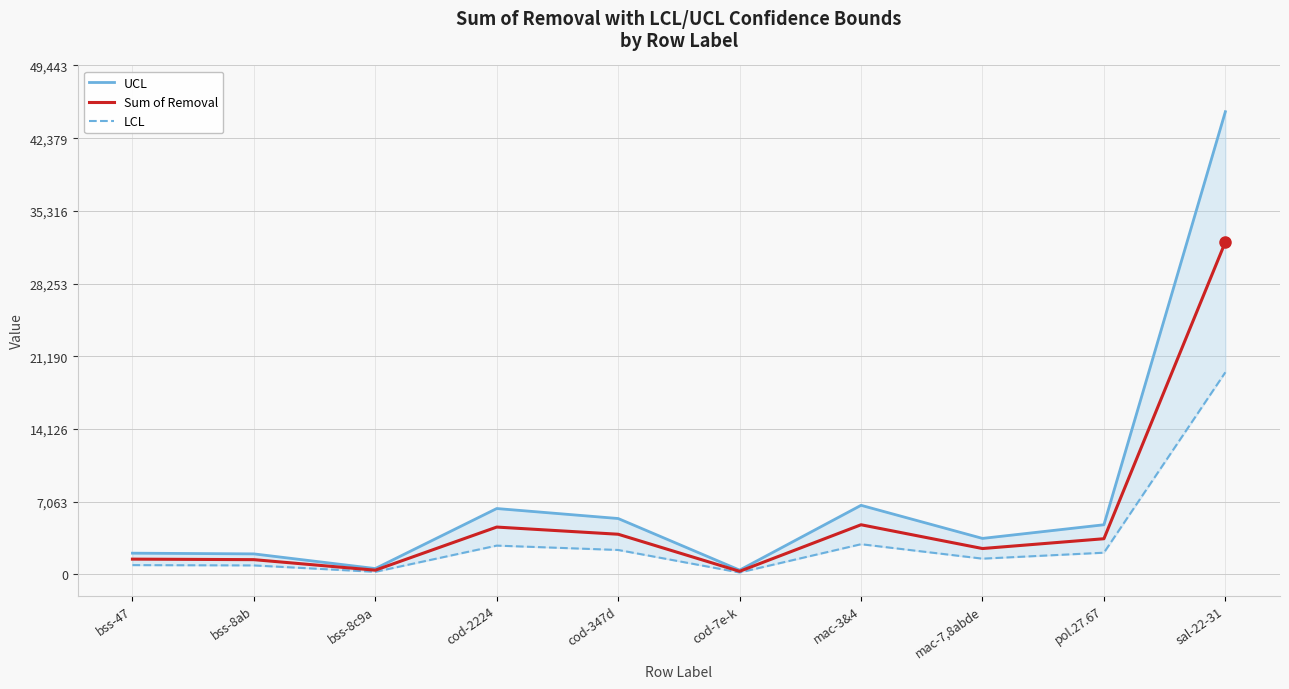

Which series has the largest total across all categories?

UCL